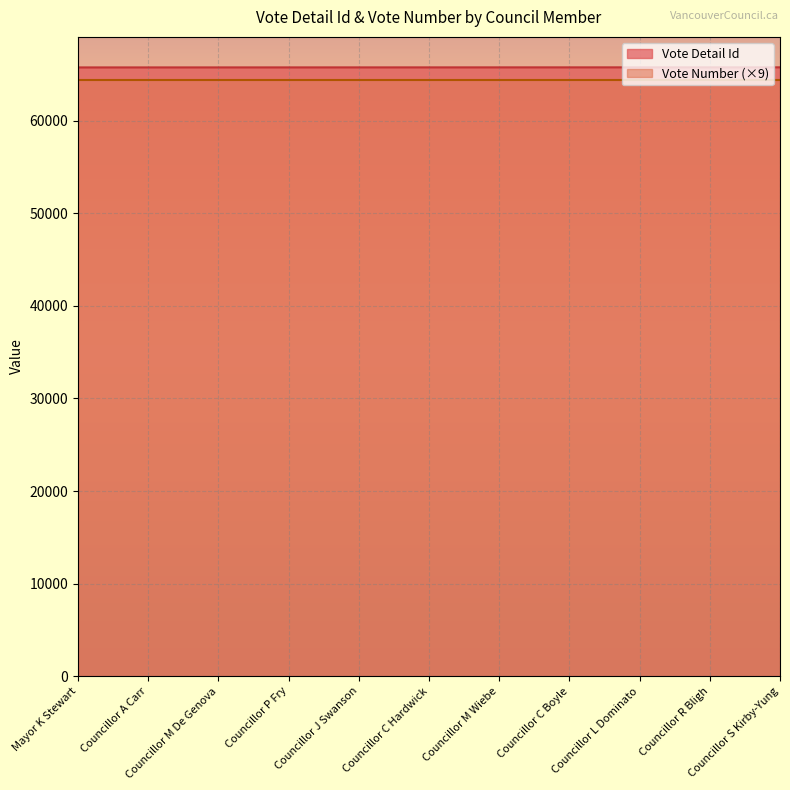

Count the values in the range 65772 to 65778.

7